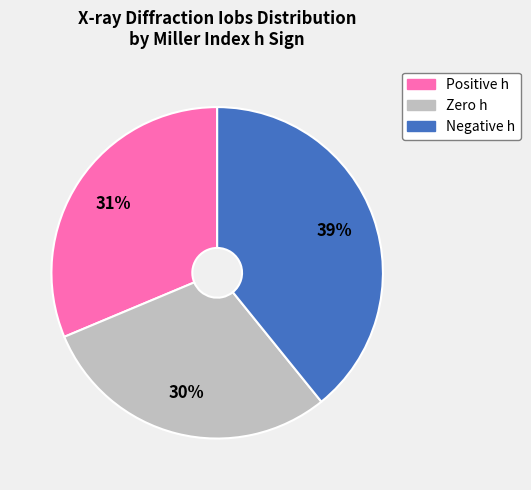

Combined, do Positive h and Negative h account for over 50%?

Yes